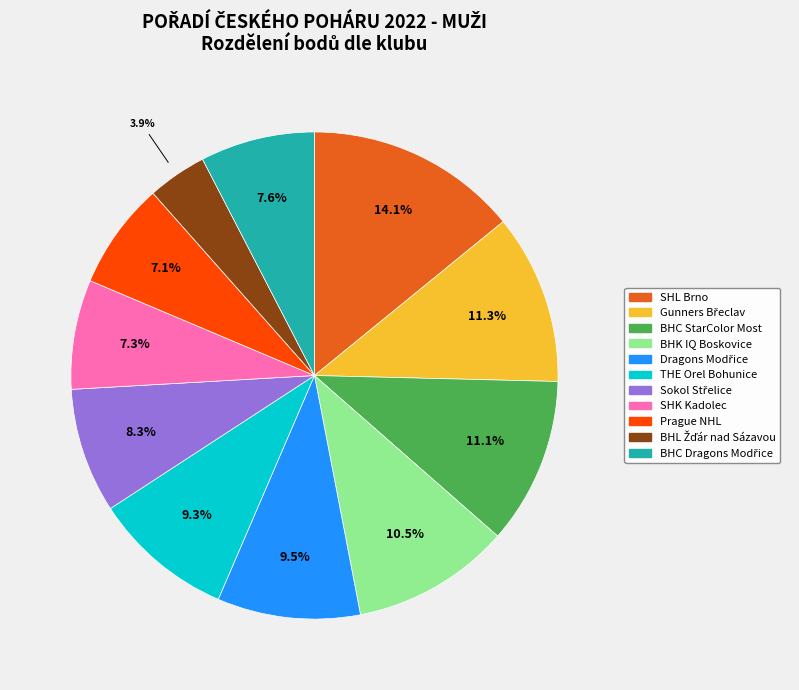

Which category has the biggest portion of the pie?

SHL Brno